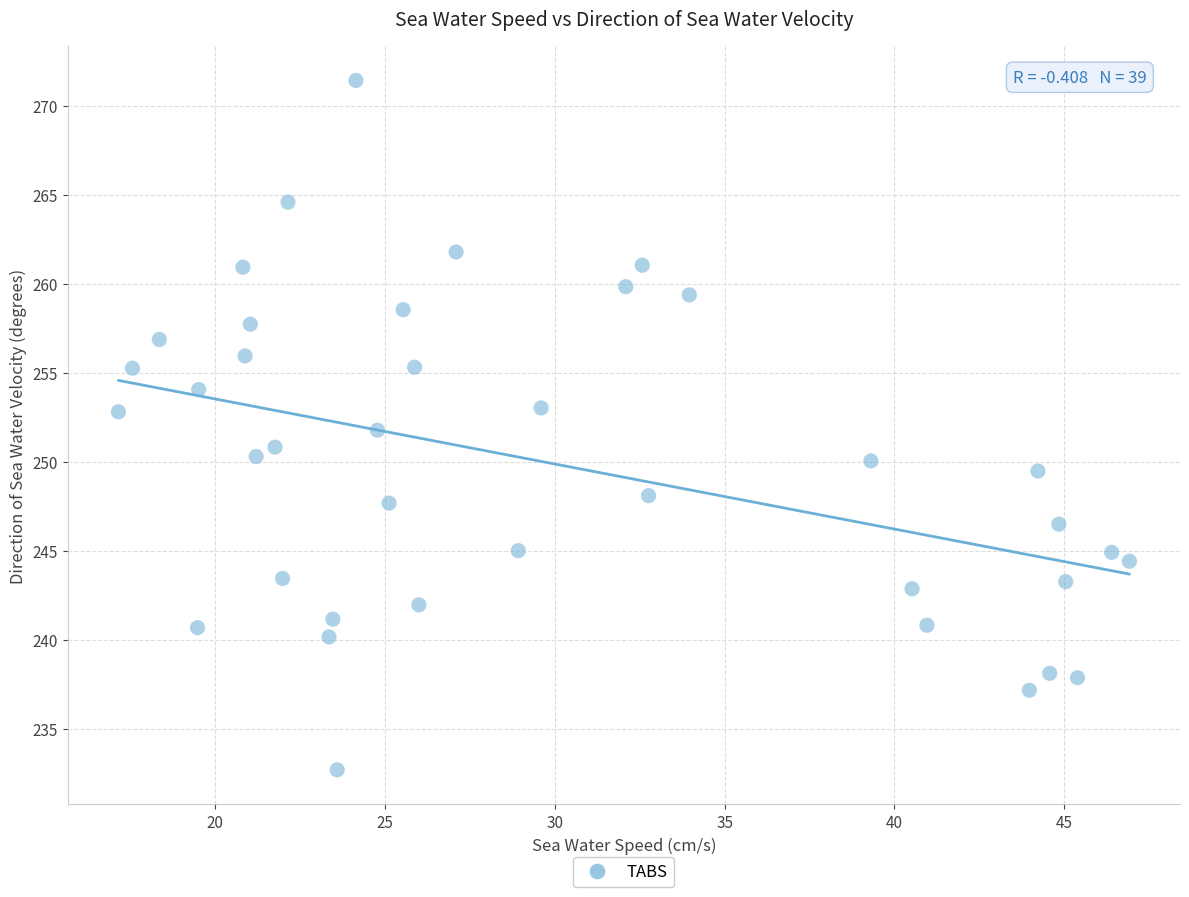

What is the range of X values (max minus min)?

29.8